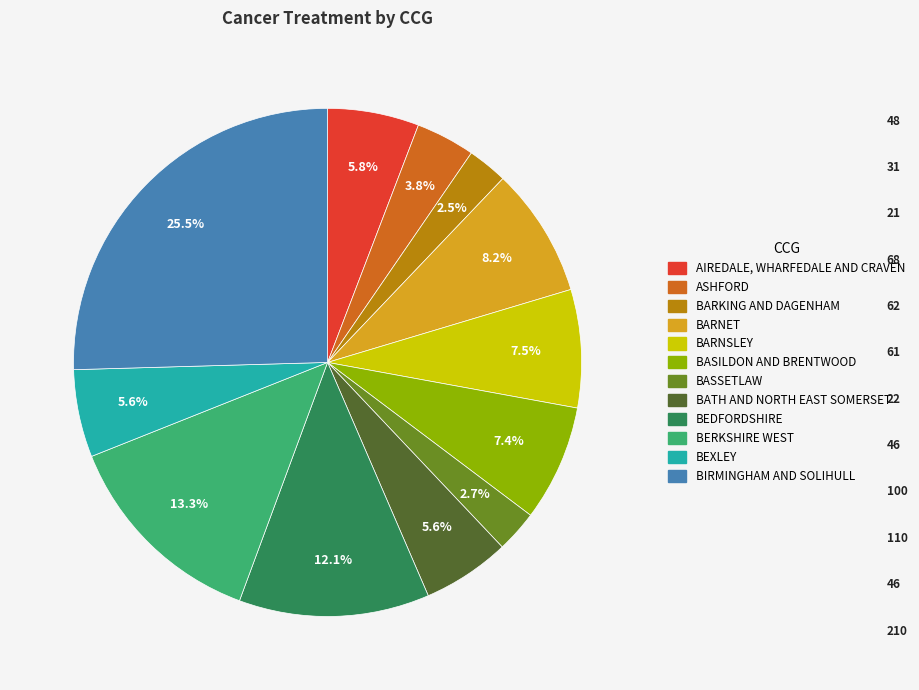

Is there a majority slice in this chart?

No